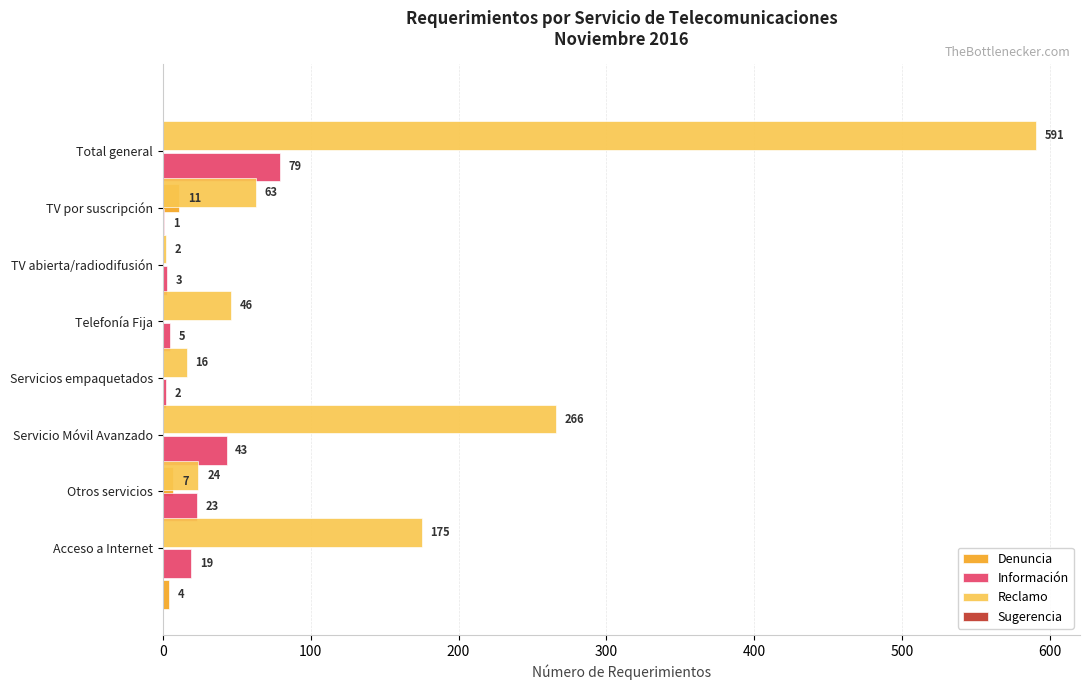

Between TV abierta/radiodifusión and Acceso a Internet, which is larger?

TV abierta/radiodifusión